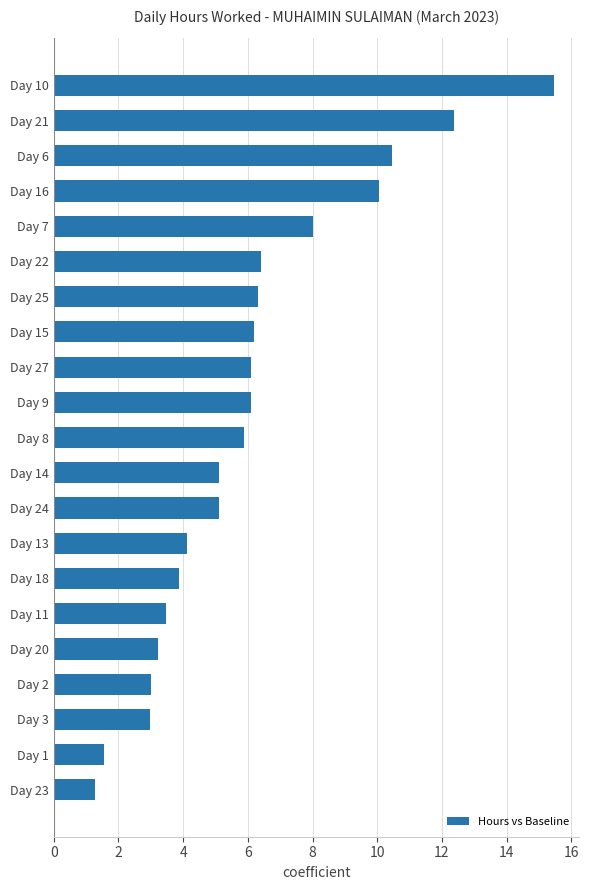

What is the sum of all values?

127.0